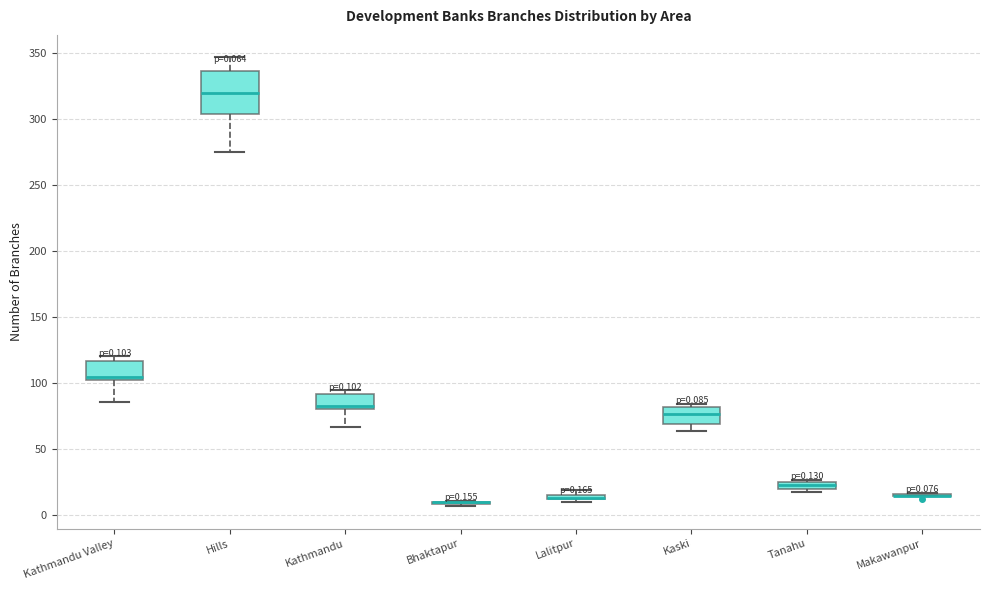

Comparing the boxes themselves (not the whiskers), which one is the tallest?

Hills